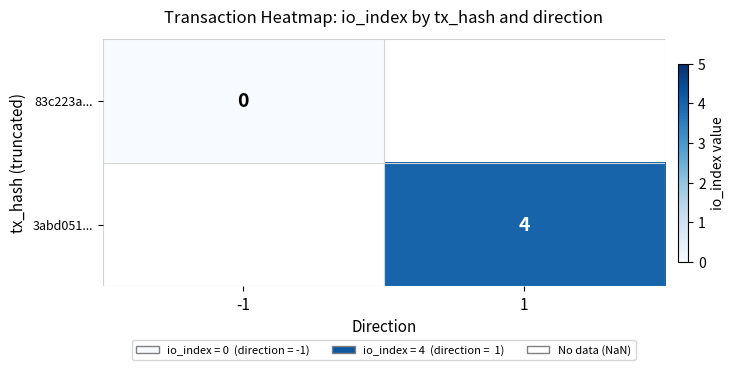

Is the value of 3abd051... at 1 greater than the value of 83c223a... at -1?

Yes